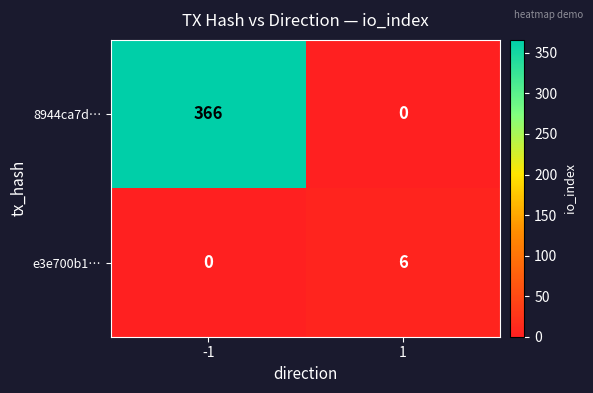

At which category is the sum across all series the highest?

-1